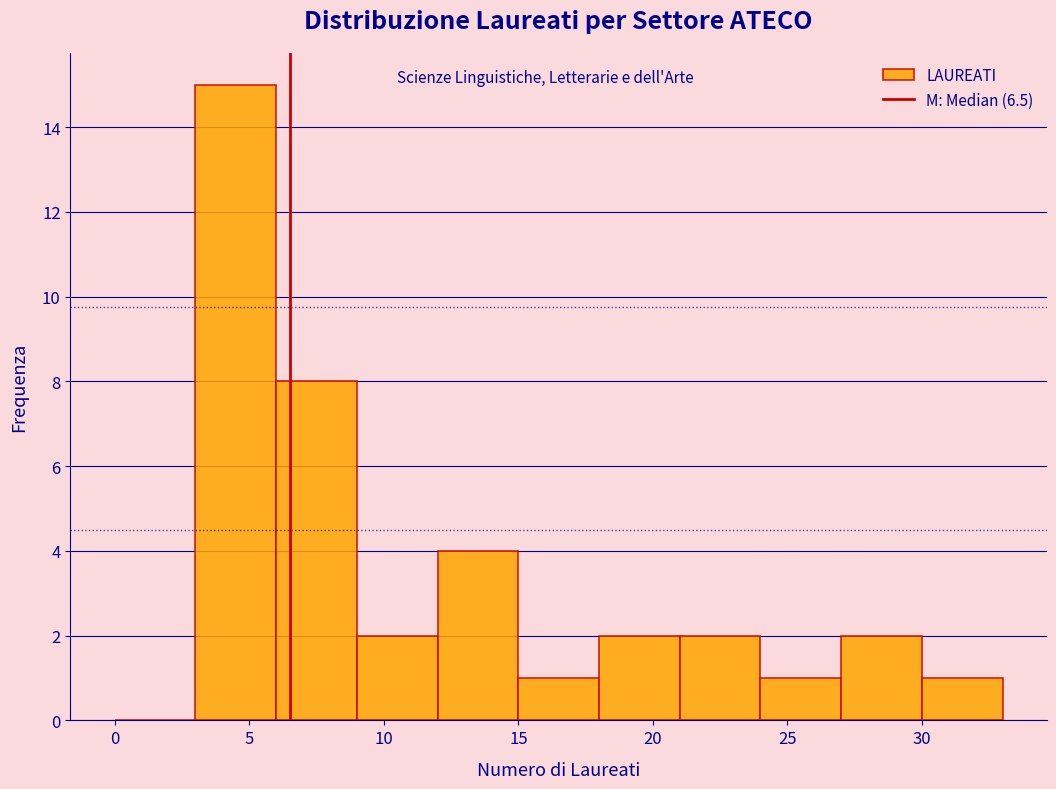

Reading left to right, list every bar in this chart as the range it spans on the x-axis followed by its height. The values are not printed on the chart, so give them approximately, as read against the axis.

0 to 3: 0
3 to 6: 15
6 to 9: 8
9 to 12: 2
12 to 15: 4
15 to 18: 1
18 to 21: 2
21 to 24: 2
24 to 27: 1
27 to 30: 2
30 to 33: 1